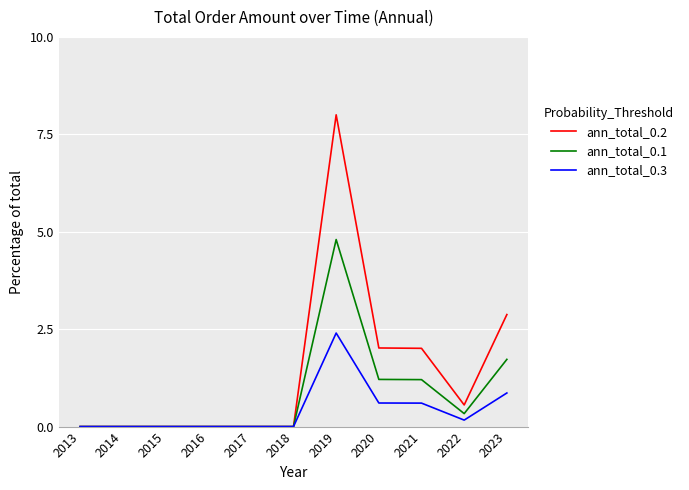

True or false: ann_total_0.3 has more than 0 interior local peaks.

True